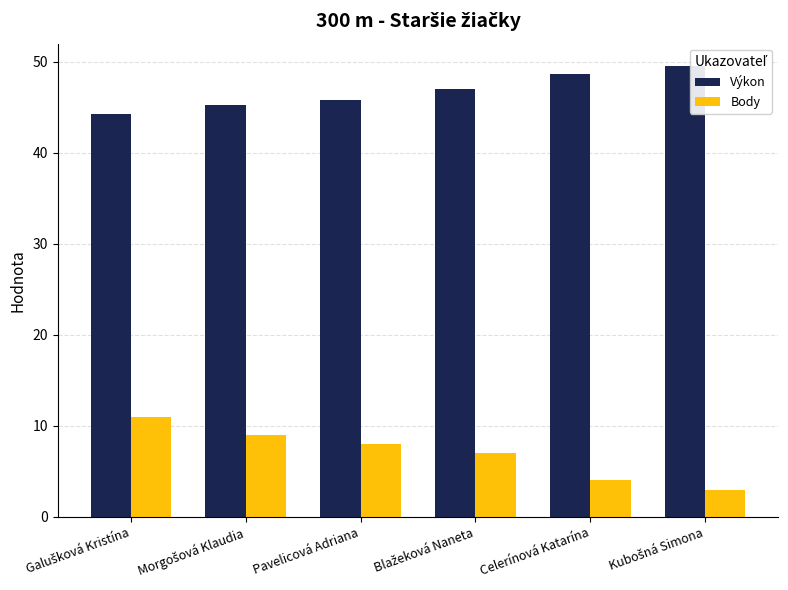

At Morgošová Klaudia, list the series in order from smallest to largest.

Body, Výkon